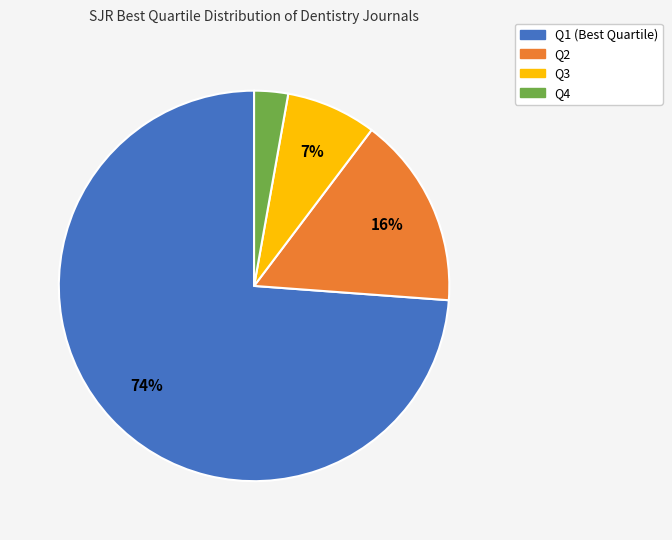

Does Q1 account for over 50% of the chart?

Yes